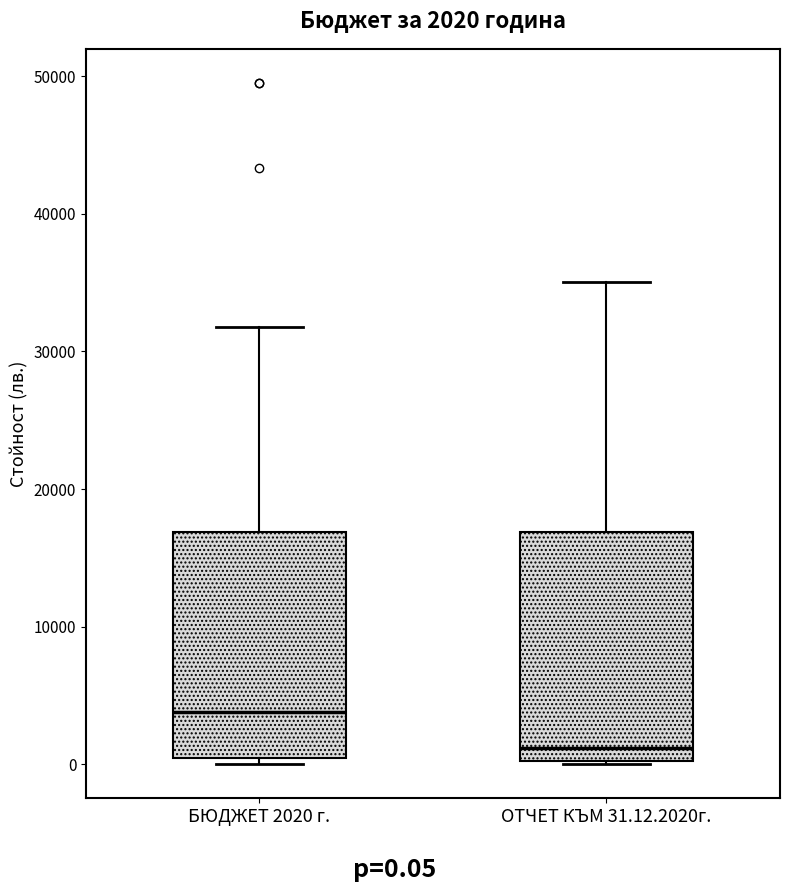

Which box has the highest median line?

БЮДЖЕТ 2020 г.